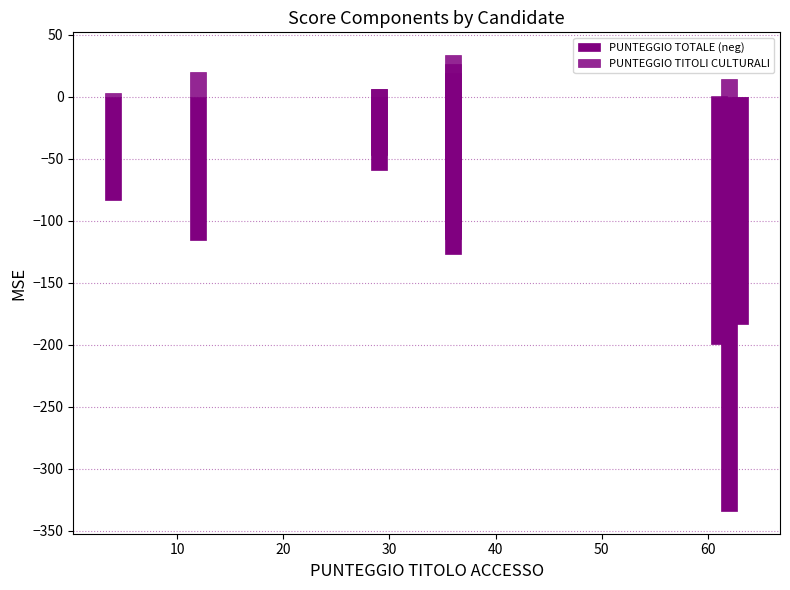

At how many categories does at least one series exceed -18?

11